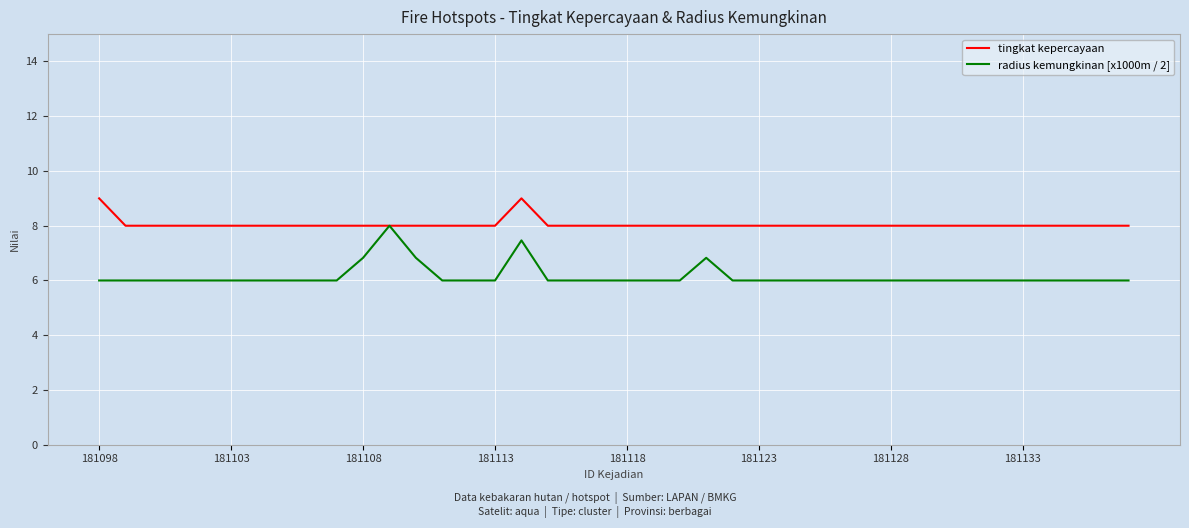

What is the minimum value for radius kemungkinan [x1000m / 2]?

6.0